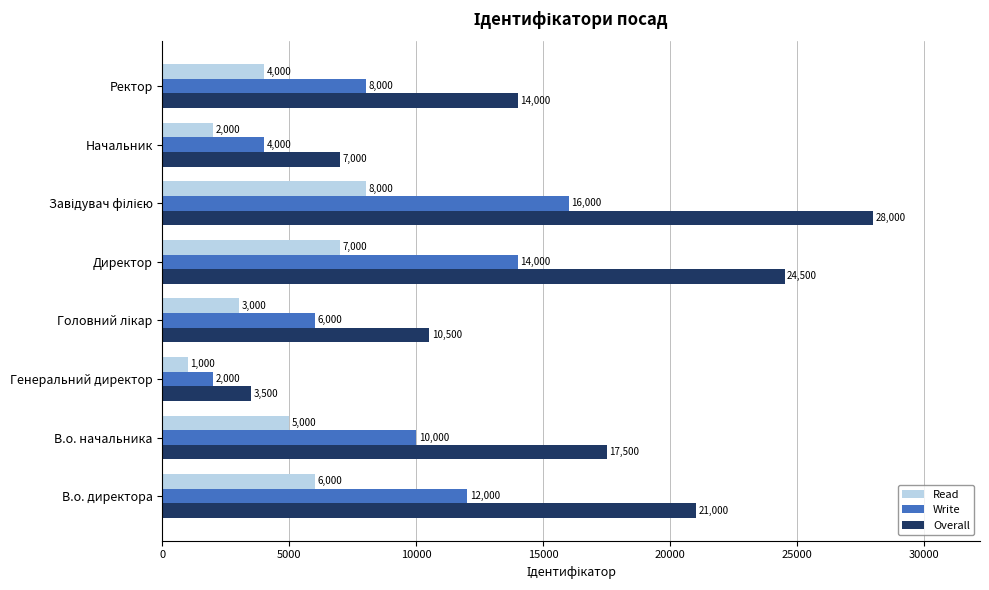

How many series are shown in this chart?

3